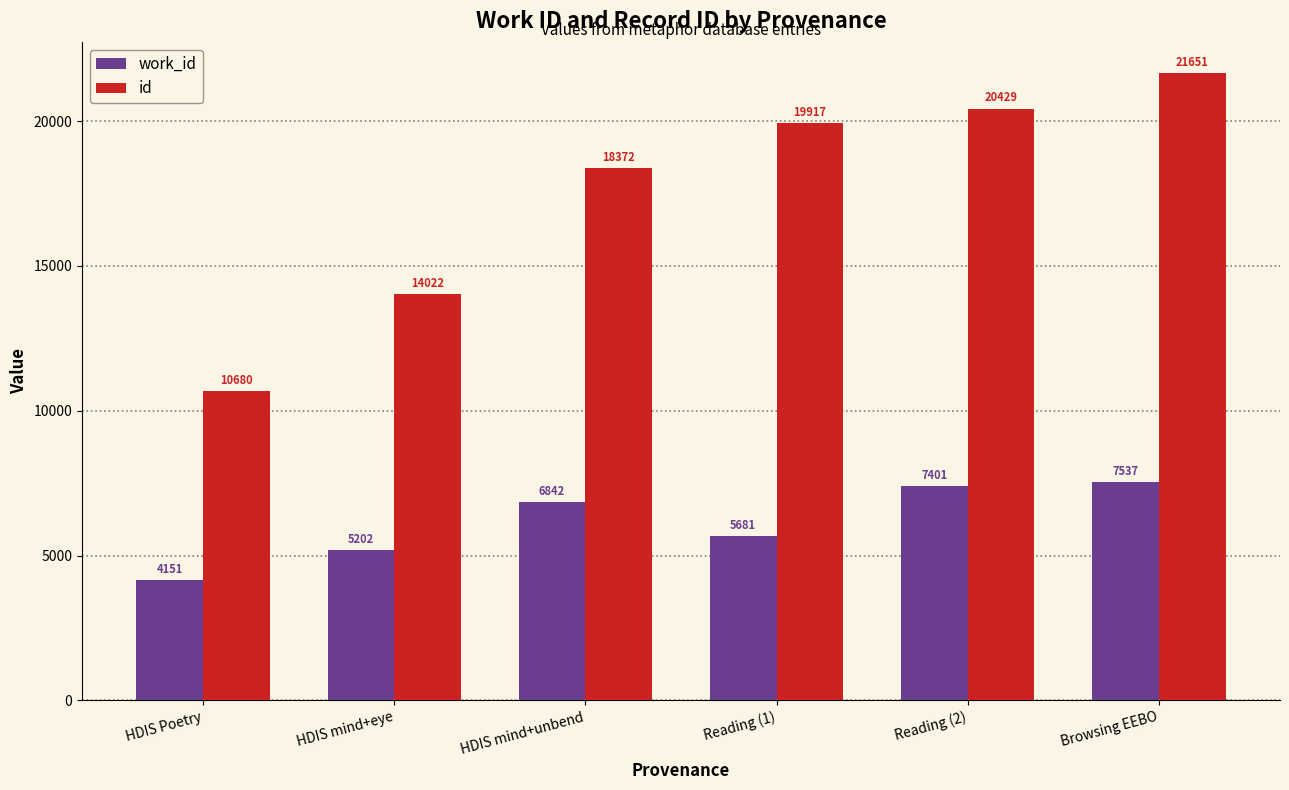

How many groups of bars are there?

6